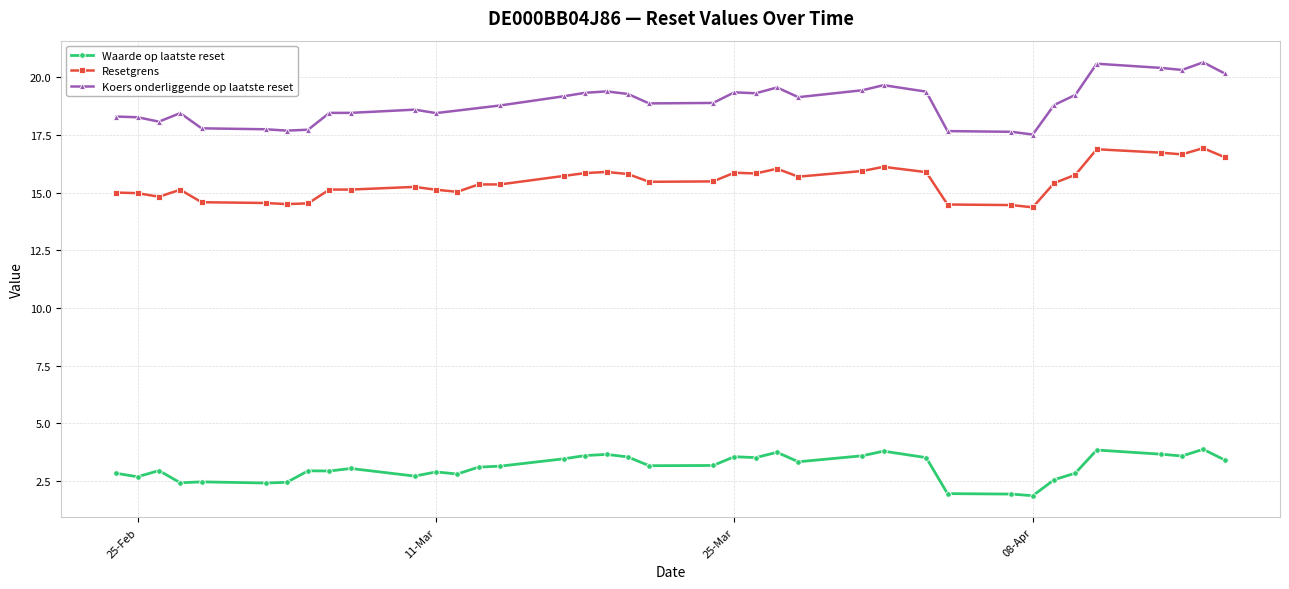

True or false: Resetgrens has a value of 8.3 at 2025-04-09.

False